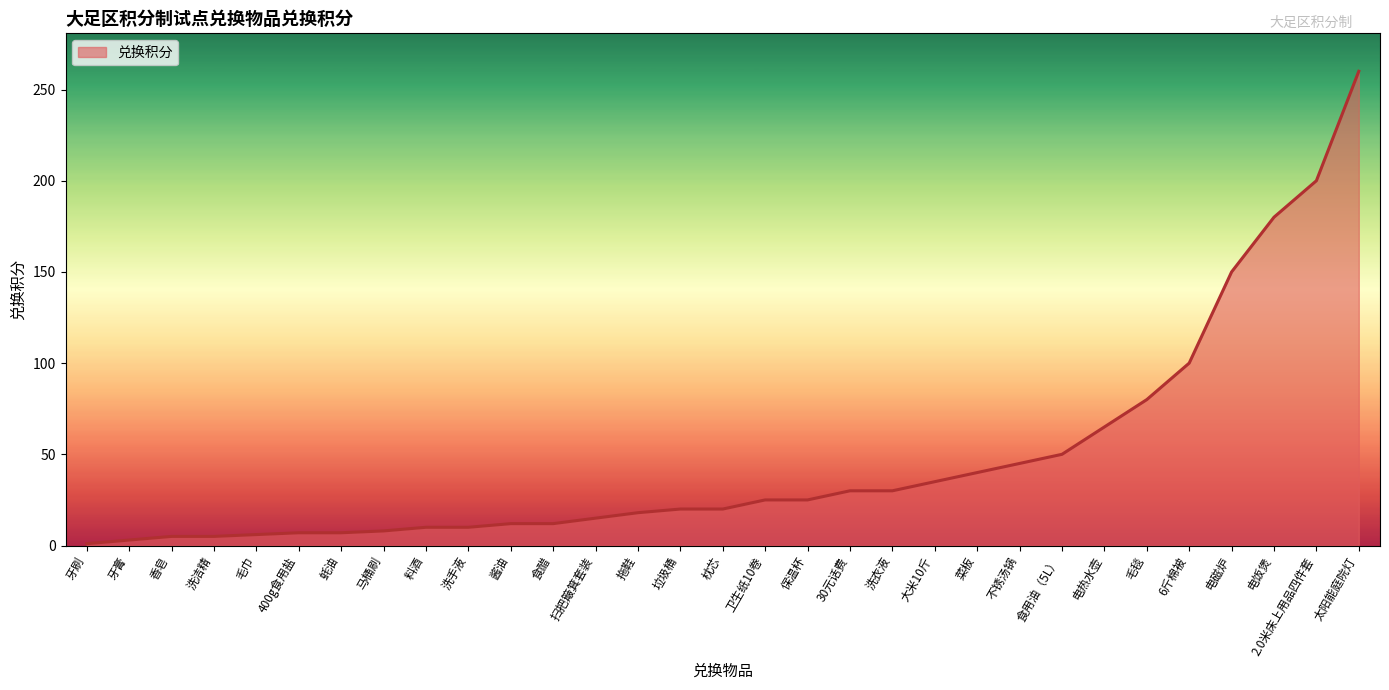

What is the change in value from 电热水壶 to 电磁炉?

+85